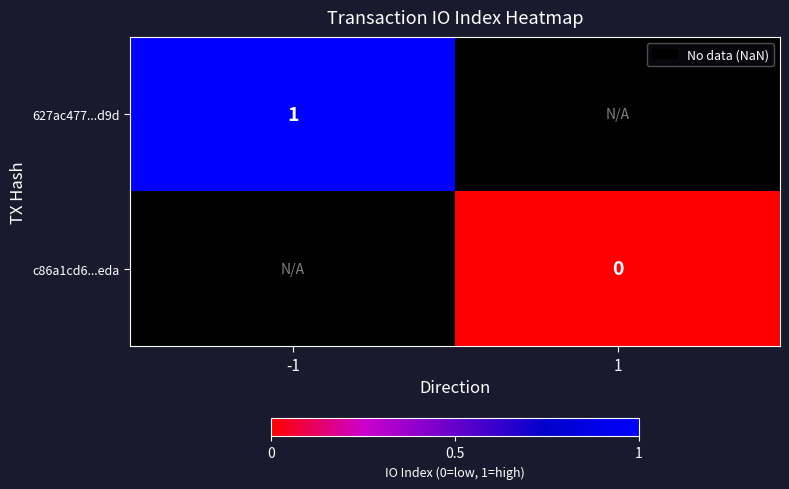

Is the value of 627ac477...d9d at -1 greater than the value of c86a1cd6...eda at 1?

Yes